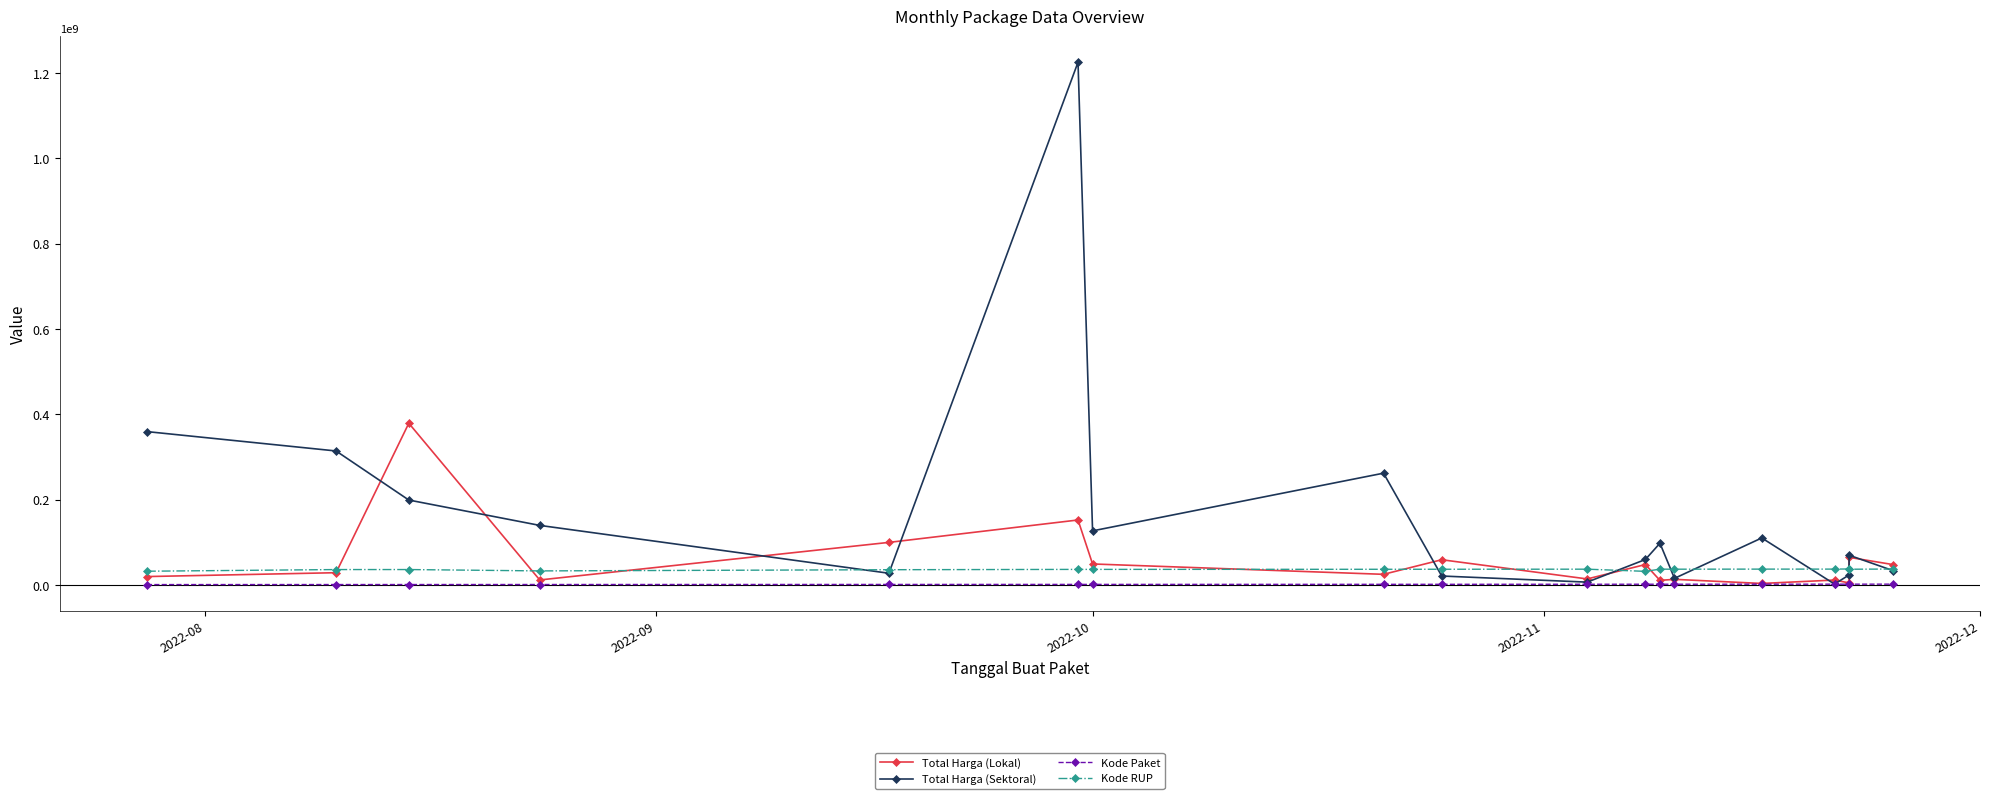

What is the approximate value of Kode RUP at 2022-08?

32487834